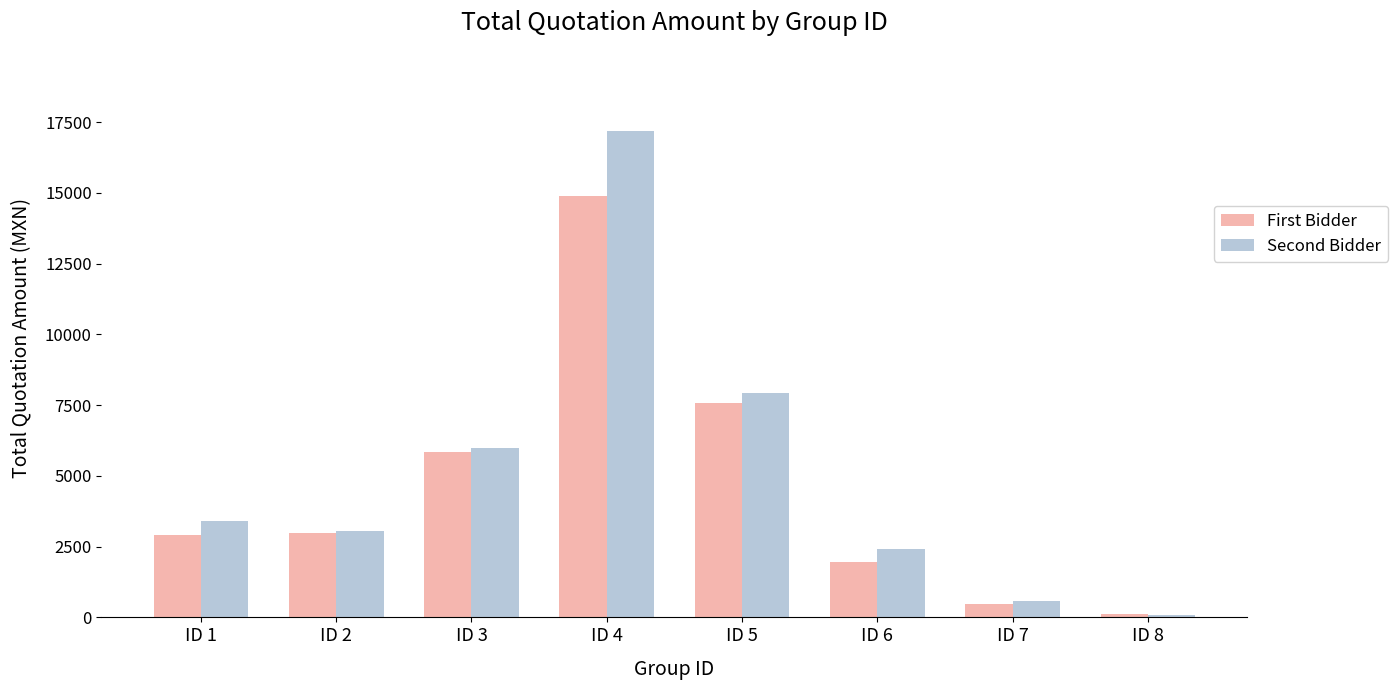

Which series has the largest range (max minus min)?

Second Bidder